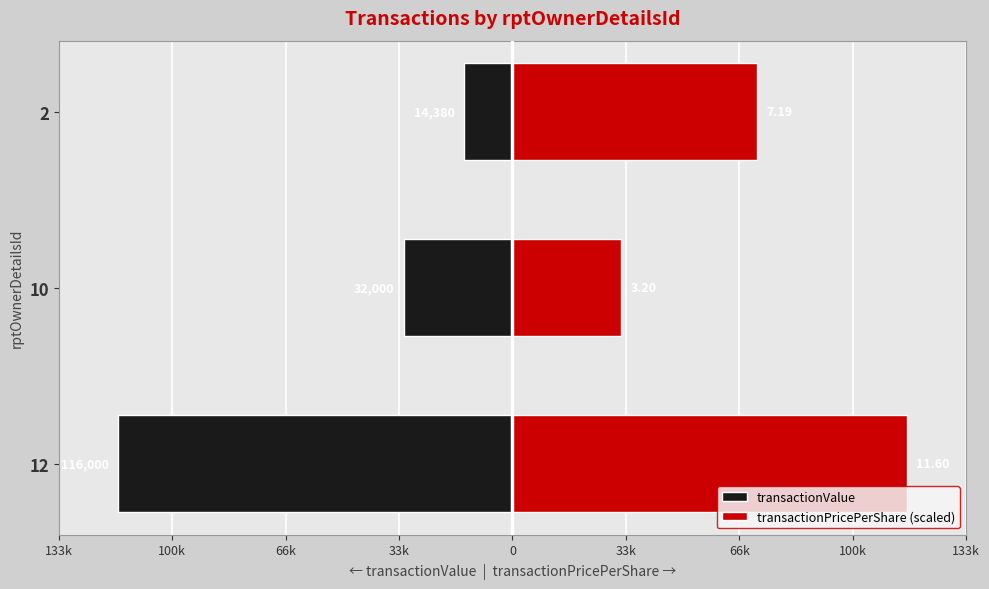

How many bars are there in each group?

2